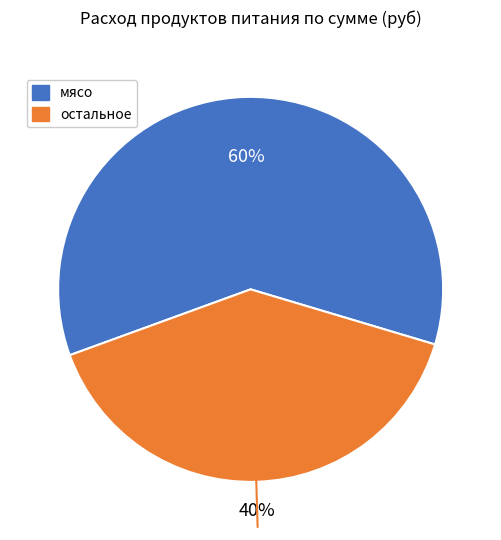

How many slices are in this pie chart?

2